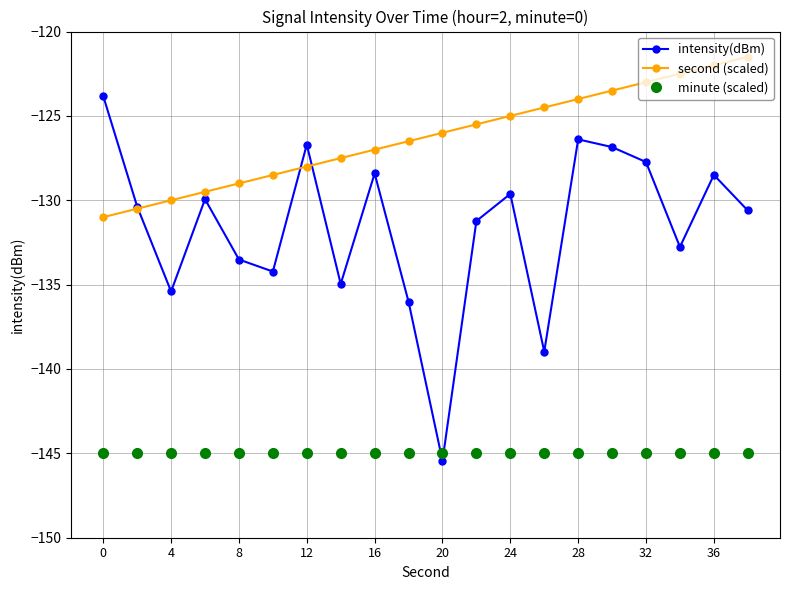

True or false: second (scaled) and minute (scaled) intersect in this chart.

False